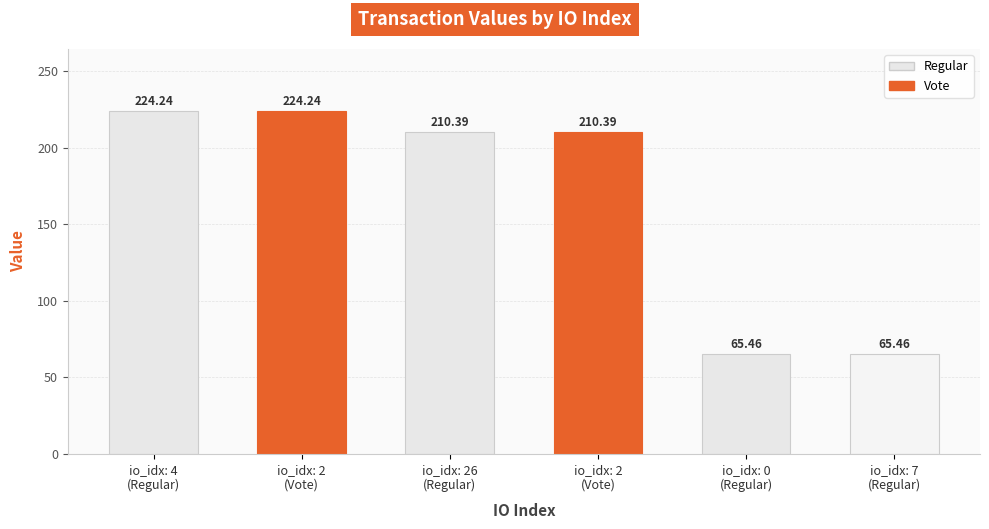

What is the sum of the values at 2 and 4?

434.6